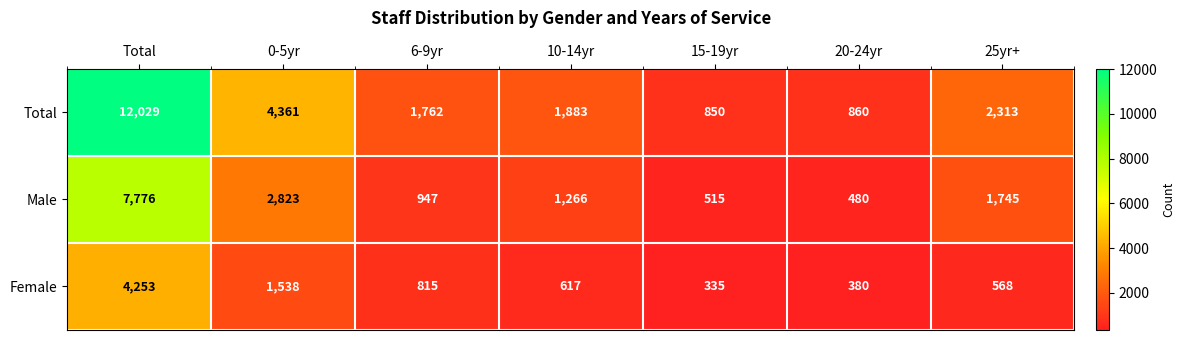

How many values in the Total series are below 1883?

3